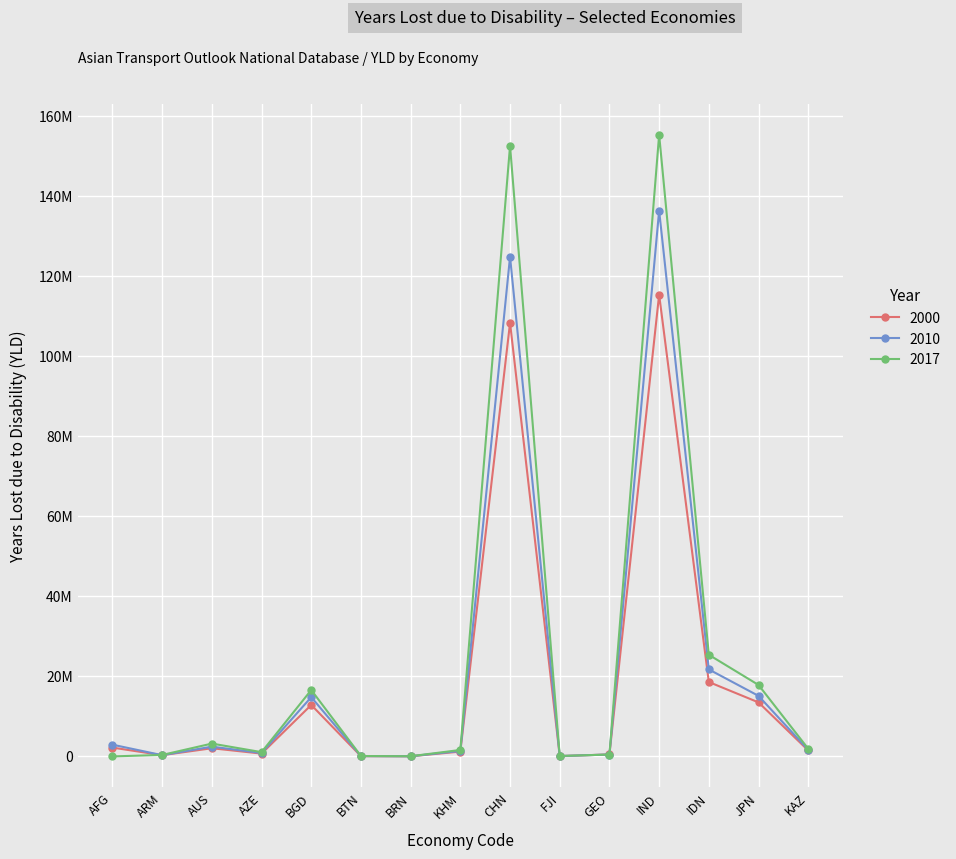

True or false: 2000 and 2017 intersect in this chart.

True